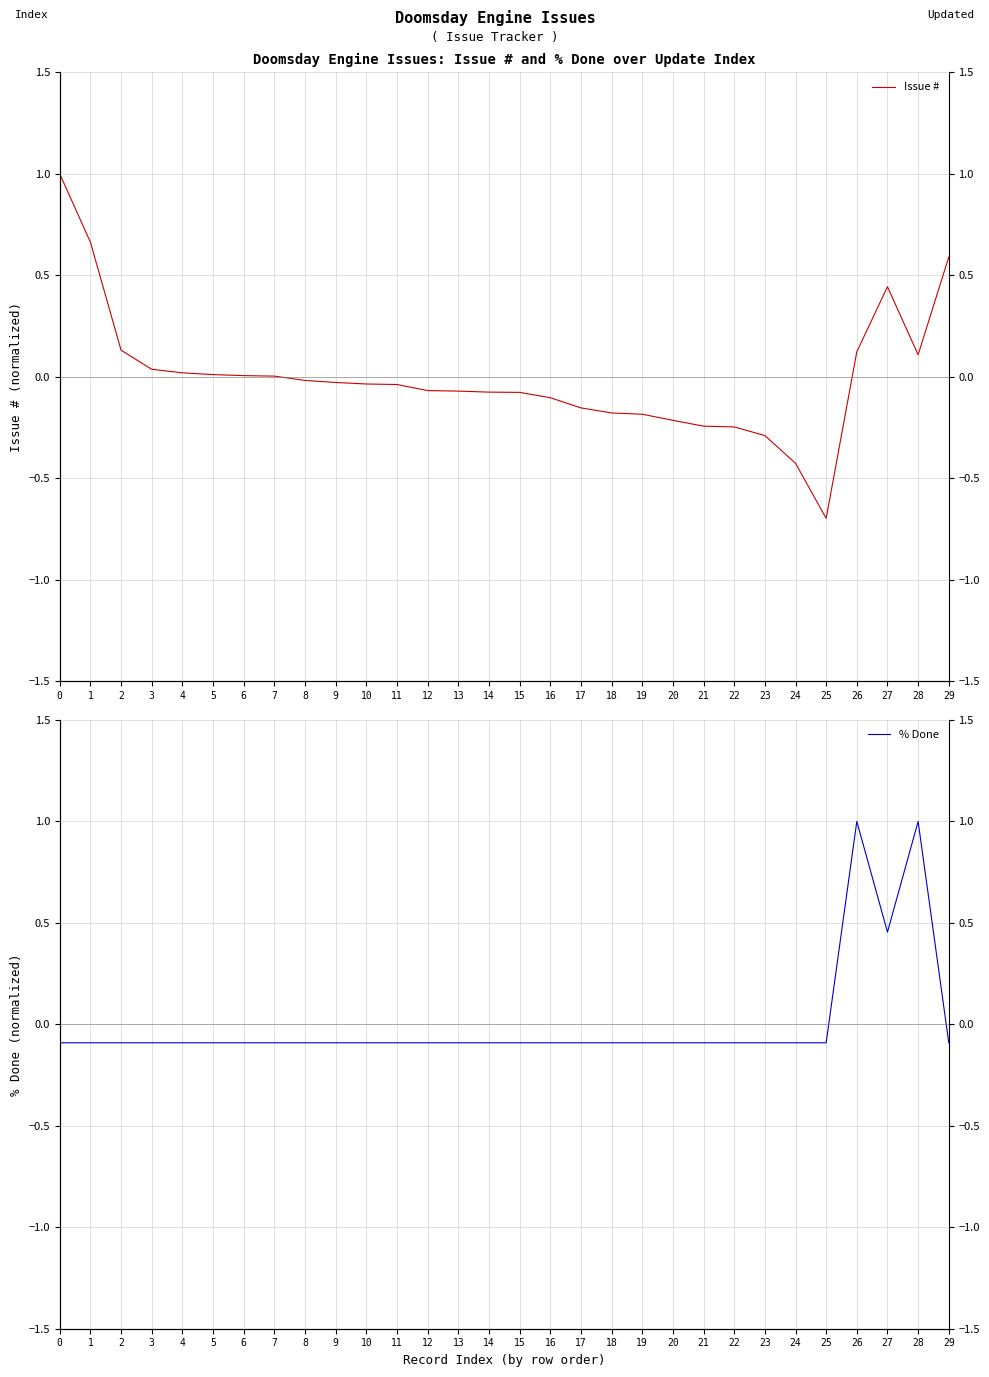

Reading left to right, what are all the values shown in this chart?

Issue #: 1.0	0.7	0.1	0.0	0.0	0.0	0.0	0.0	-0.0	-0.0	-0.0	-0.0	-0.1	-0.1	-0.1	-0.1	-0.1	-0.2	-0.2	-0.2	-0.2	-0.2	-0.2	-0.3	-0.4	-0.7	0.1	0.4	0.1	0.6
% Done: -0.1	-0.1	-0.1	-0.1	-0.1	-0.1	-0.1	-0.1	-0.1	-0.1	-0.1	-0.1	-0.1	-0.1	-0.1	-0.1	-0.1	-0.1	-0.1	-0.1	-0.1	-0.1	-0.1	-0.1	-0.1	-0.1	1.0	0.5	1.0	-0.1